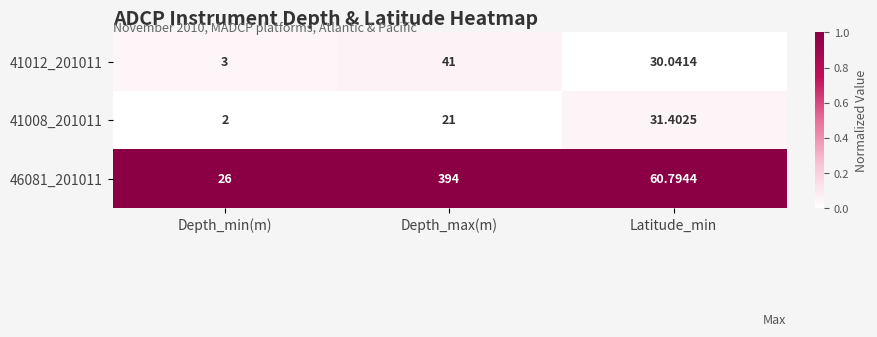

Which category has the highest value across all series?

Depth_max(m)